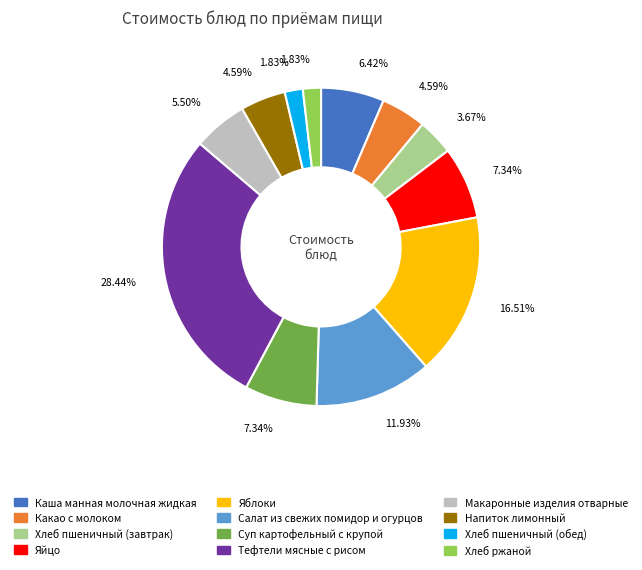

Is there a majority slice in this chart?

No